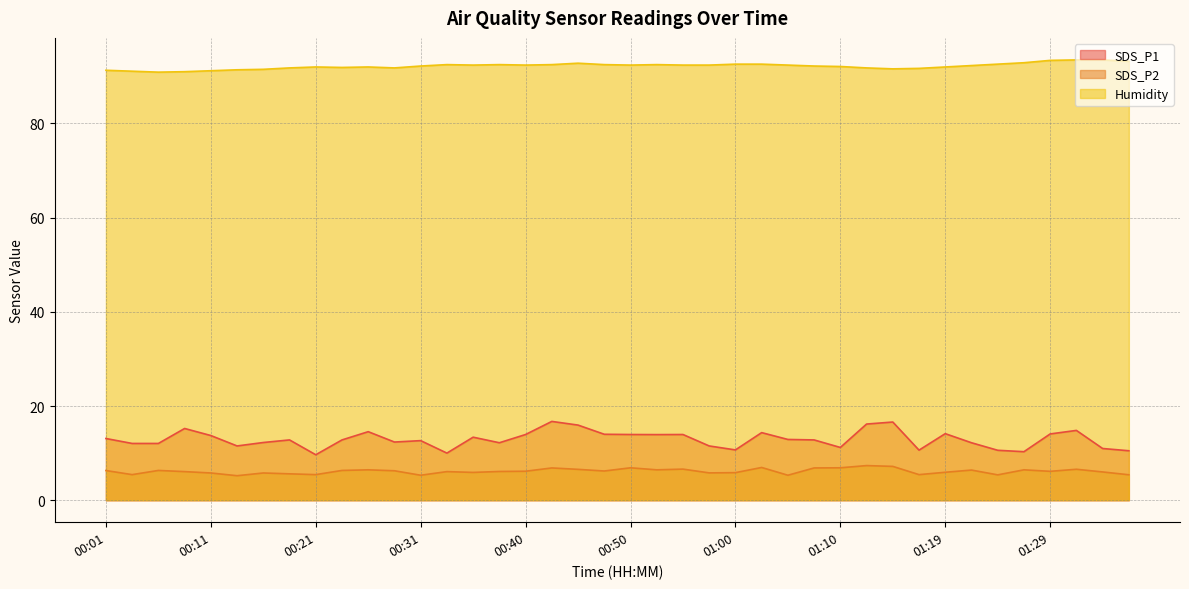

How many data points in SDS_P2 are above 6?

24